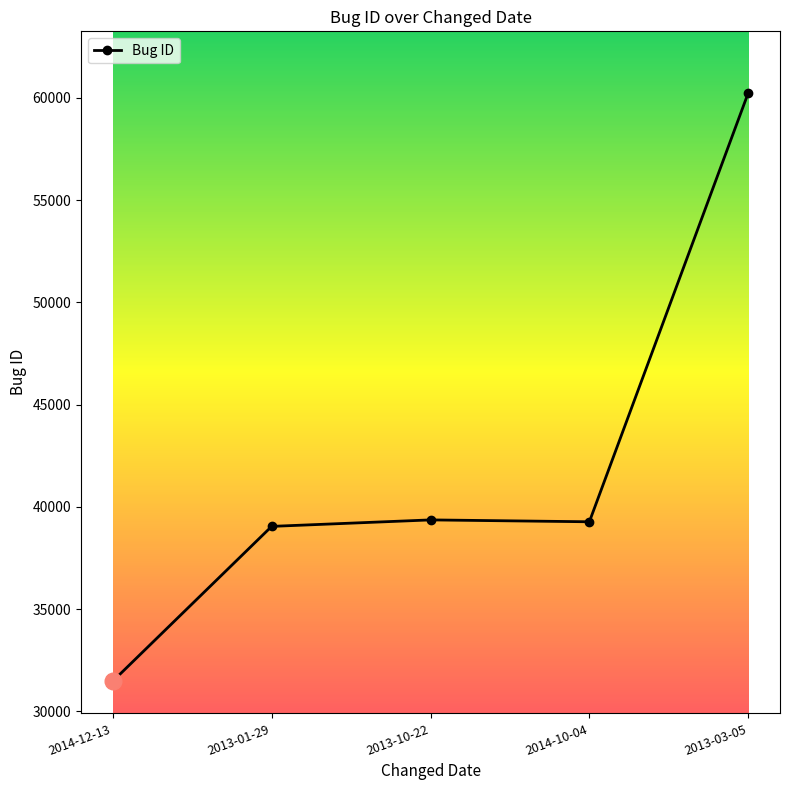

What is the label of the 1st point from the left?

2014-12-13